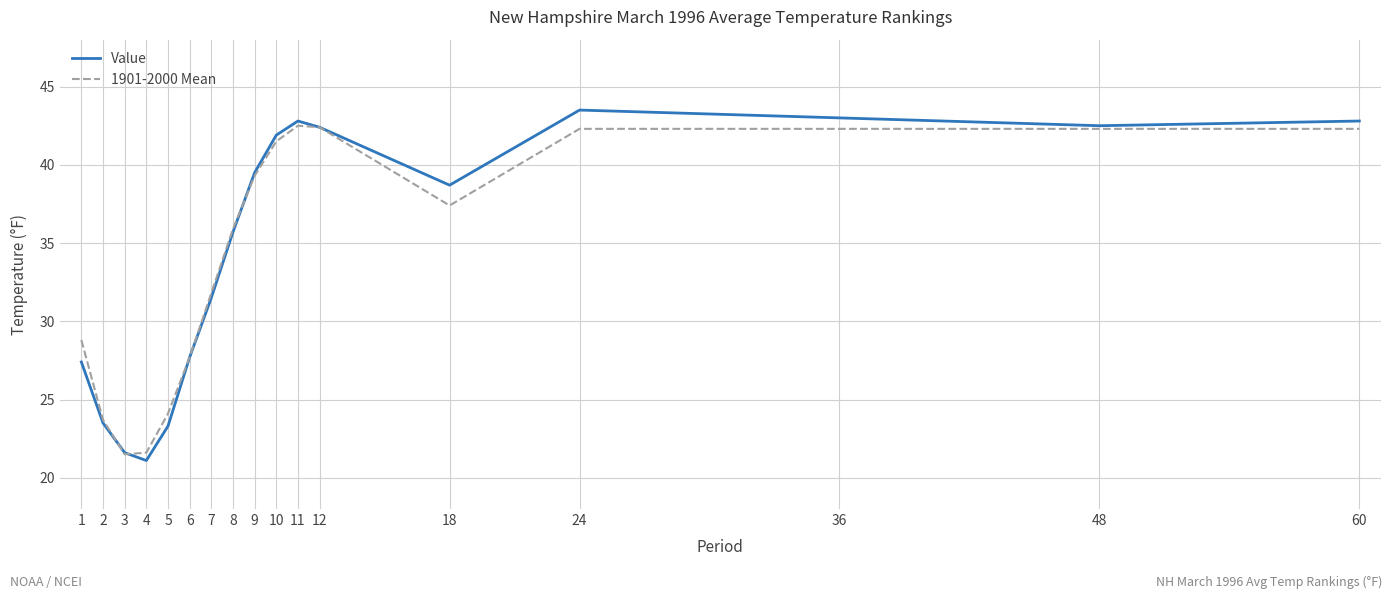

Which series has the widest spread of values?

Value